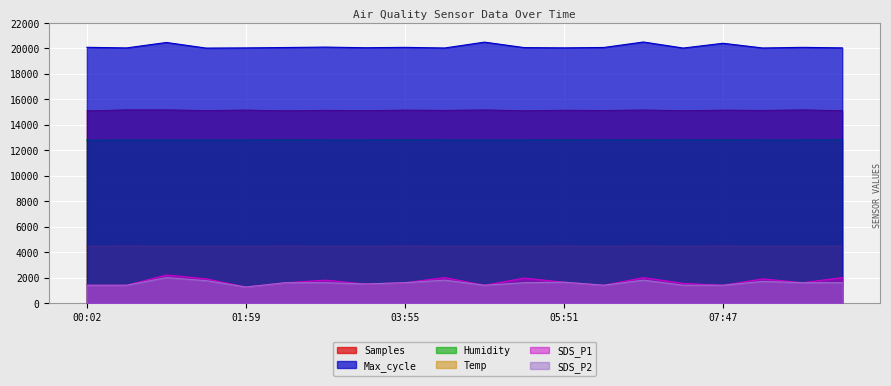

True or false: Samples has a value of 4212.0 at 04:53.

False